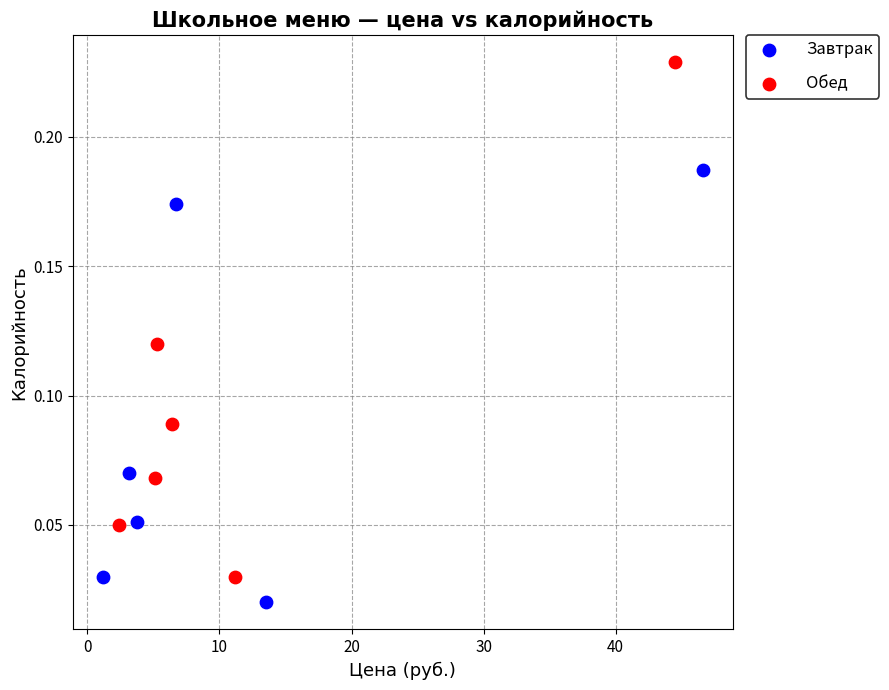

Which series contains the highest Y value?

Обед